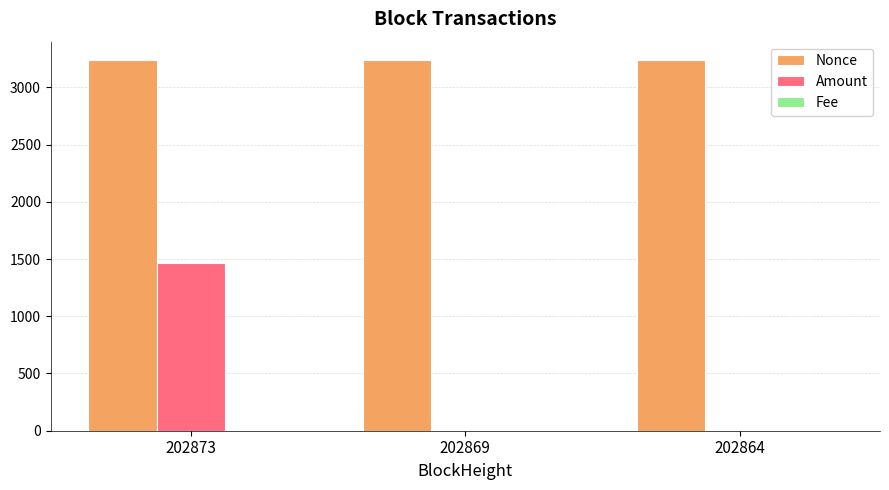

At which label is Amount closest to 733?

202869